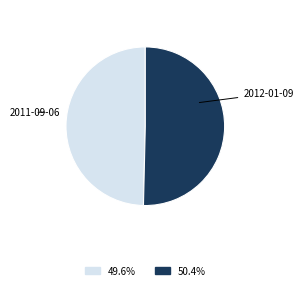

Is there any slice that represents more than half of the pie?

Yes